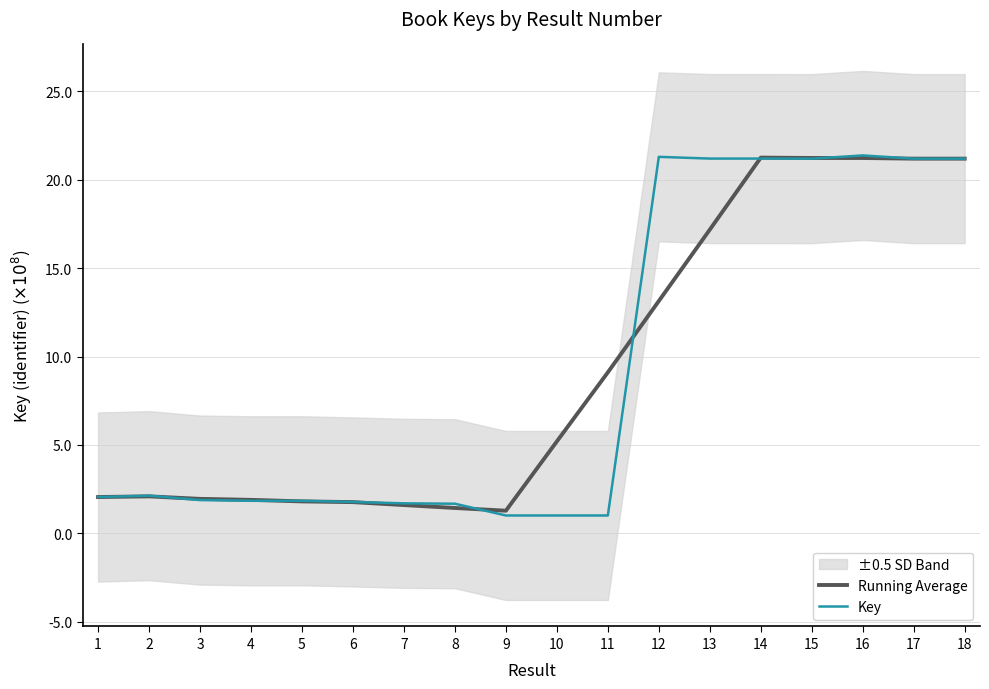

What is the sum of the Running Average values at 18 and 2?

23.3